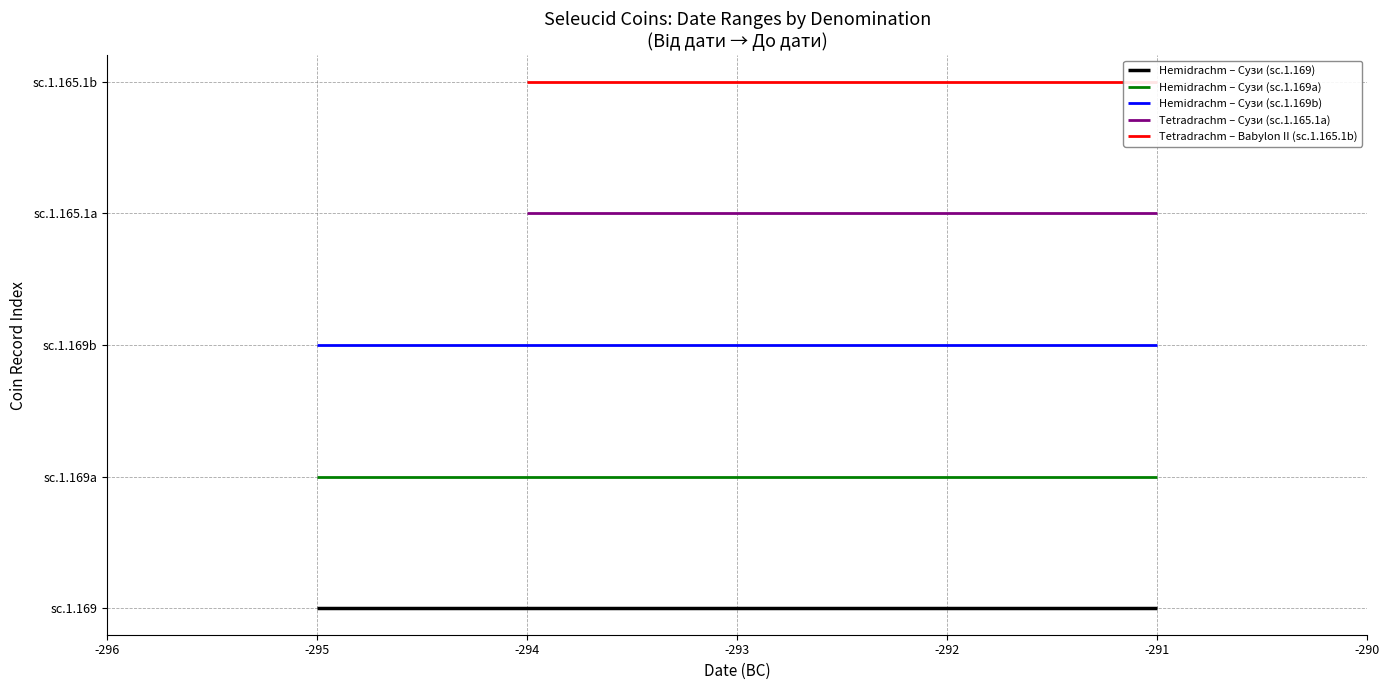

Between -296 and -295, which series saw the biggest shift?

Hemidrachm – Сузи (sc.1.169)